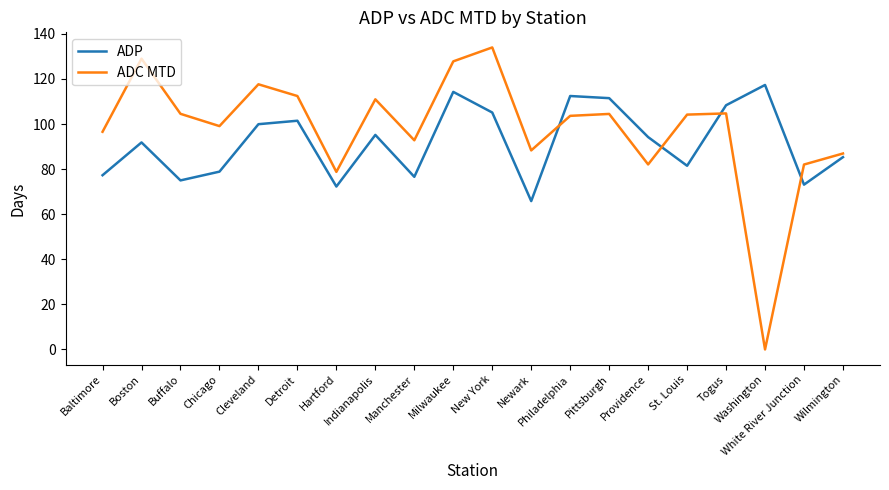

Which series has the largest range (max minus min)?

ADC MTD